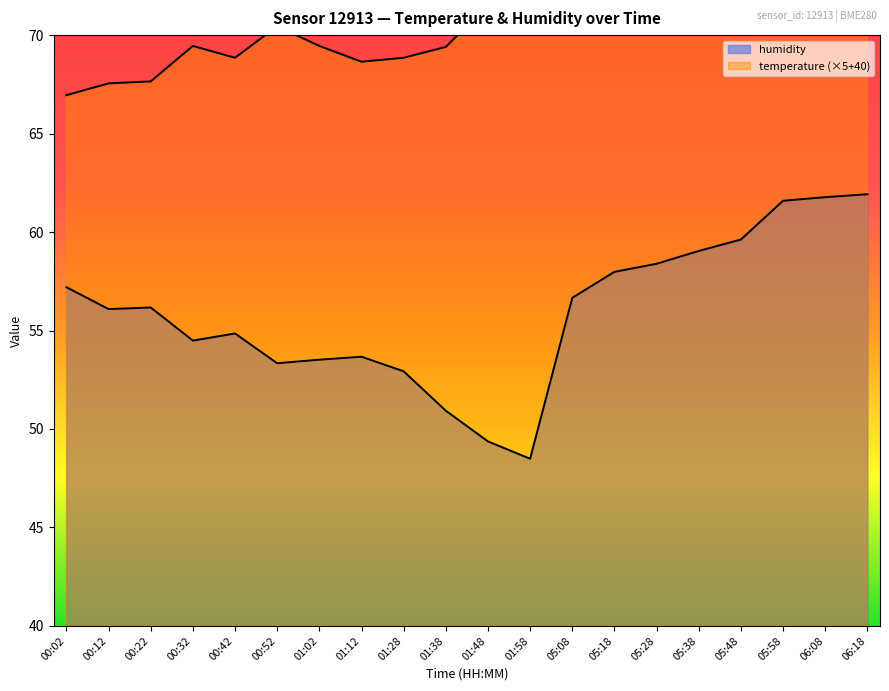

Reading right to left, transcribe all the data shown in this chart.

temperature: 74.2	74.0	74.2	77.0	76.2	76.0	76.2	78.2	72.7	71.5	69.4	68.8	68.7	69.5	70.5	68.8	69.5	67.7	67.5	67.0
humidity: 61.9	61.8	61.6	59.6	59.0	58.4	58.0	56.7	48.5	49.4	50.9	52.9	53.7	53.5	53.3	54.9	54.5	56.2	56.1	57.2